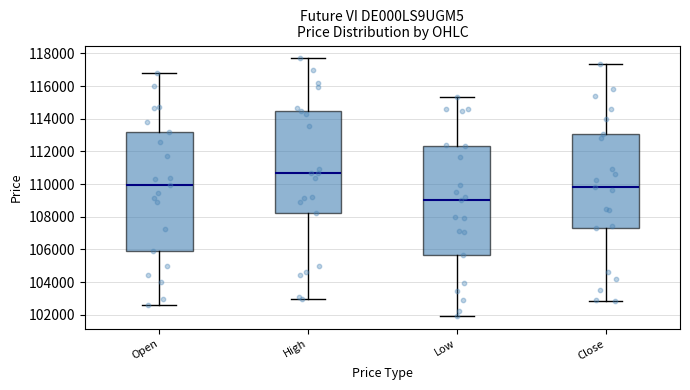

Reading left to right, transcribe this box plot: for each box, give where its median line is, the range the box spans, and where its two whiskers end, as read against the y-axis. The values are not printed on the chart, so give them approximately, as read against the axis.

Open: median 110000, box 106000 to 113200, whiskers 102600 to 116800
High: median 110600, box 108200 to 114600, whiskers 103000 to 117600
Low: median 109000, box 105600 to 112400, whiskers 102000 to 115400
Close: median 109800, box 107400 to 113000, whiskers 102800 to 117400